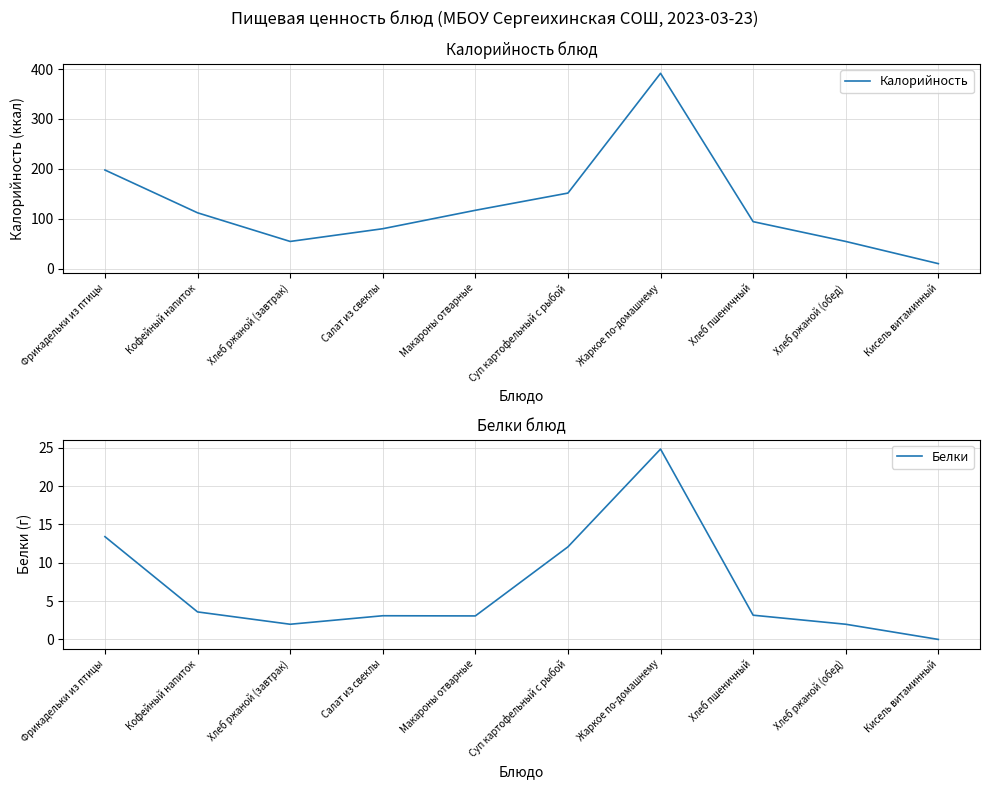

Reading left to right, what are all the values shown in this chart?

Калорийность: Фрикадельки из птицы=197.6	Кофейный напиток=111.8	Хлеб ржаной (завтрак)=54.3	Салат из свеклы=79.8	Макароны отварные=116.8	Суп картофельный с рыбой=151.3	Жаркое по-домашнему=391.7	Хлеб пшеничный=94.0	Хлеб ржаной (обед)=54.3	Кисель витаминный=9.8
Белки: Фрикадельки из птицы=13.4	Кофейный напиток=3.6	Хлеб ржаной (завтрак)=2.0	Салат из свеклы=3.1	Макароны отварные=3.1	Суп картофельный с рыбой=12.1	Жаркое по-домашнему=24.8	Хлеб пшеничный=3.2	Хлеб ржаной (обед)=2.0	Кисель витаминный=0.0